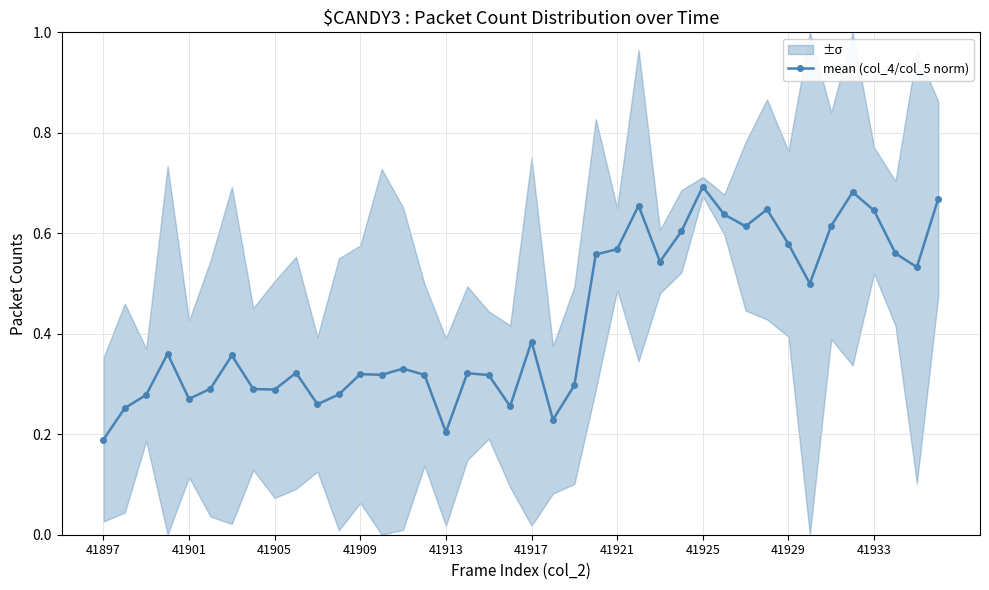

True or false: mean (col_4/col_5 norm) has more than 1 points higher than both neighbors.

True